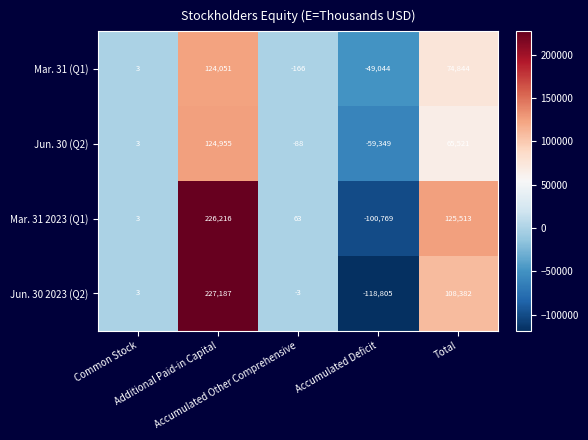

Rank the series by their maximum value, from lowest to highest.

Mar. 31 (Q1), Jun. 30 (Q2), Mar. 31 2023 (Q1), Jun. 30 2023 (Q2)